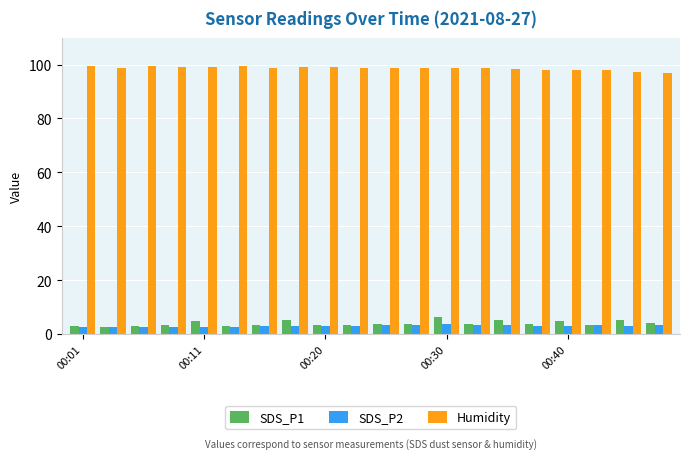

What is the average value of the SDS_P2 series?

3.1